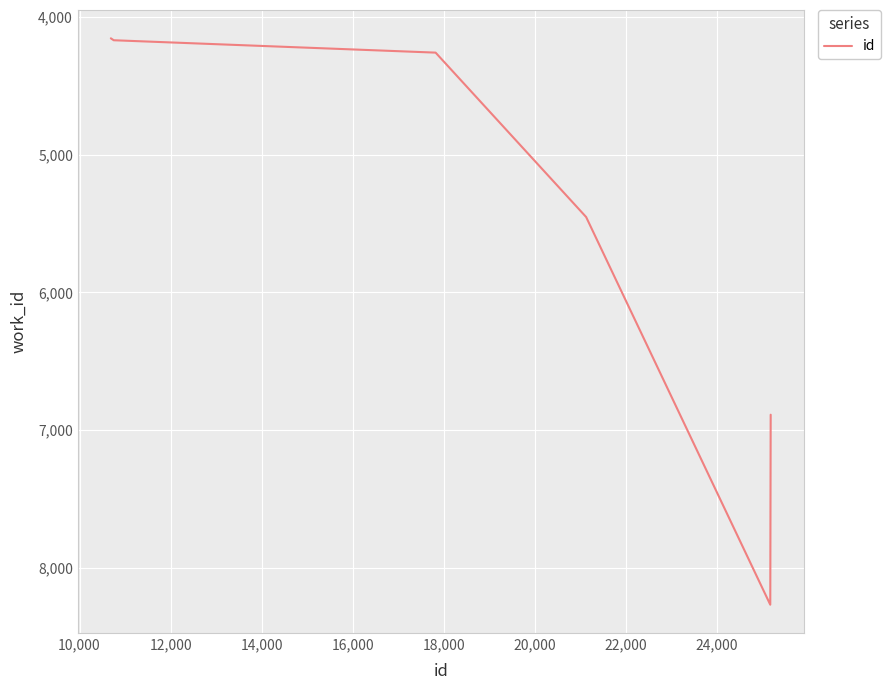

What is the difference between the second highest and second lowest values?

2722